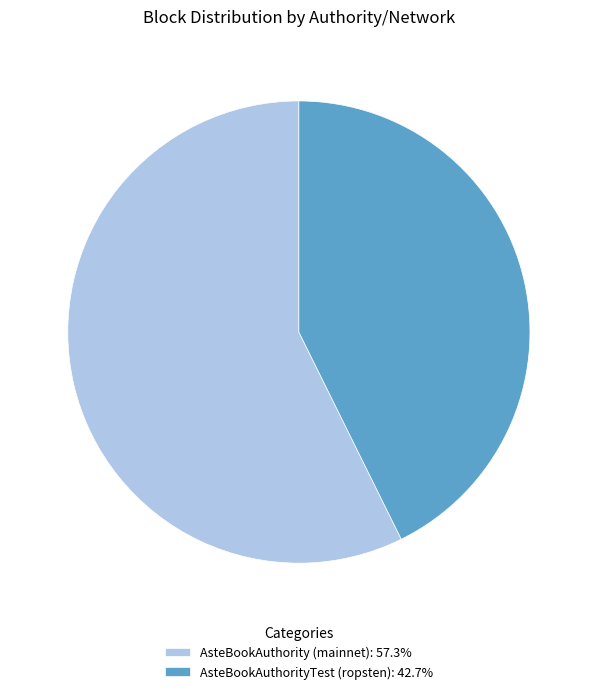

What is the ratio of the value at AsteBookAuthorityTest (ropsten): 42.7% to the value at AsteBookAuthority (mainnet): 57.3%?

0.7